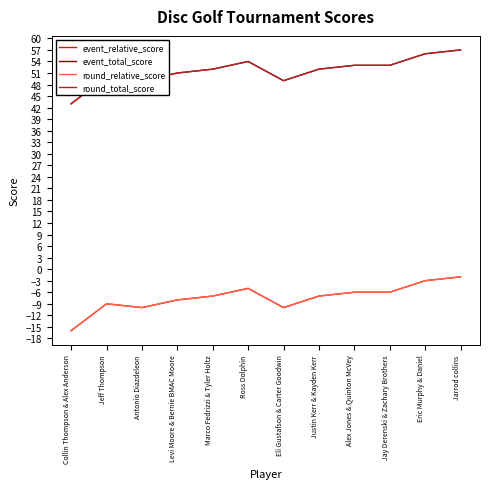

At which category is the sum across all series the highest?

Jarrod collins